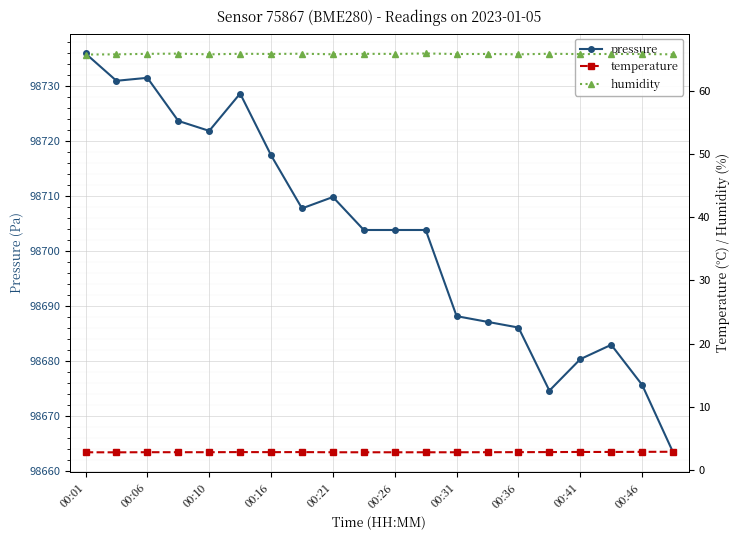

True or false: pressure has more than 1 points higher than both neighbors.

True